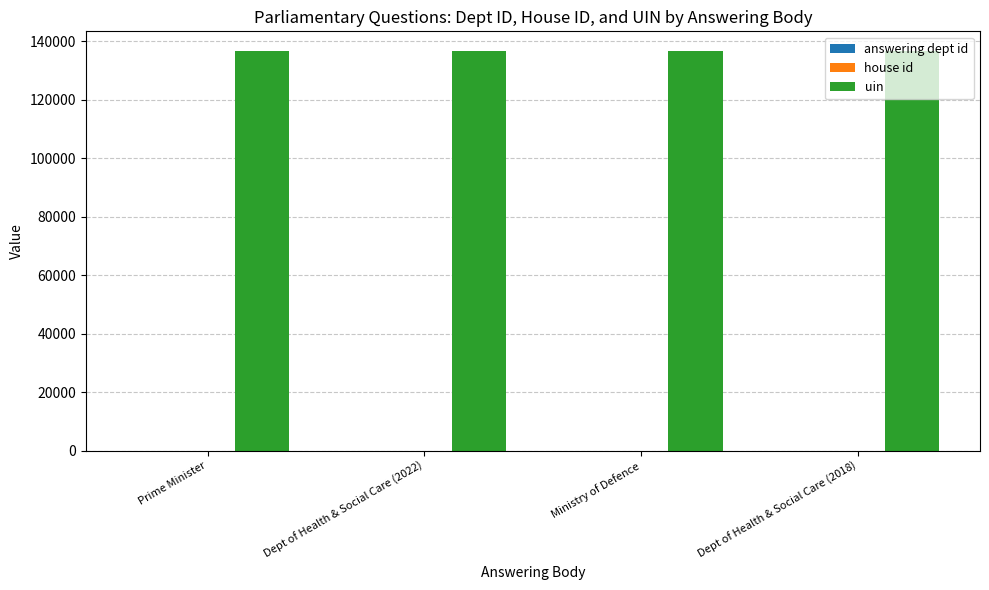

Which series has the largest total across all categories?

uin